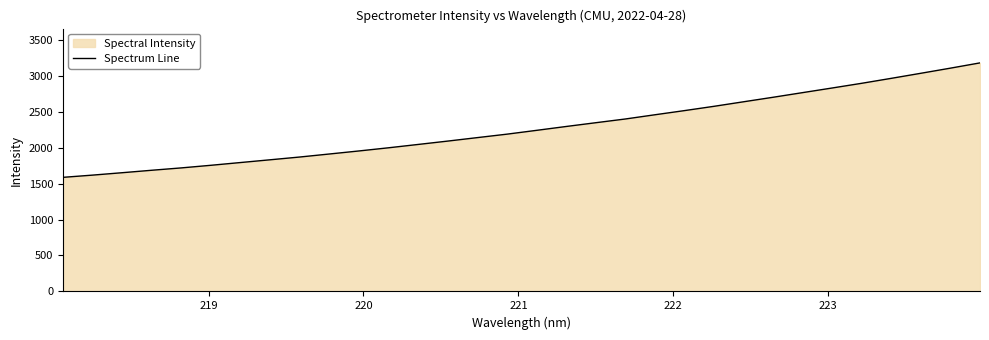

How many lines are shown in the chart?

1